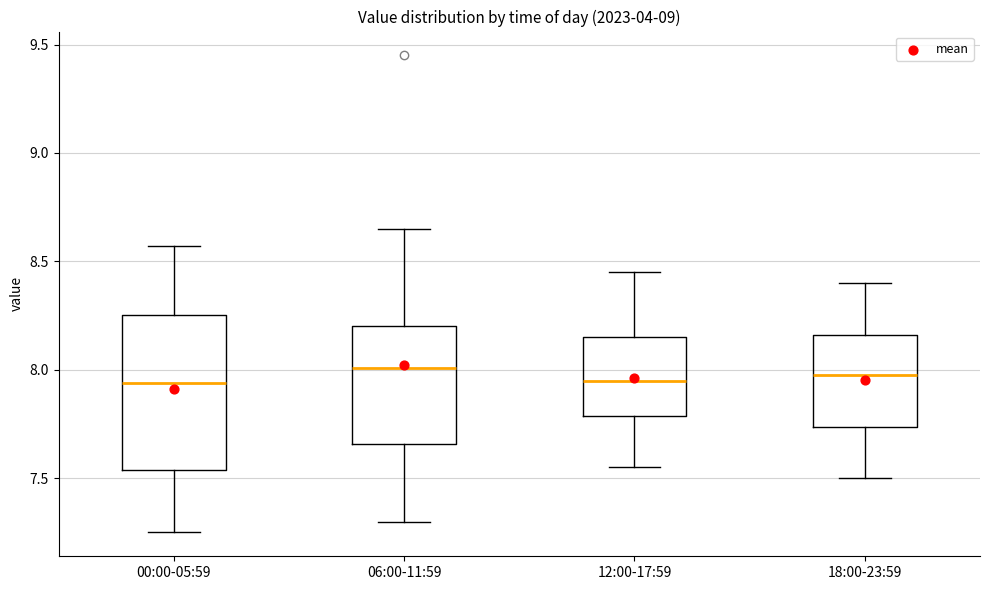

Reading left to right, transcribe this box plot: for each box, give where its median line is, the range the box spans, and where its two whiskers end, as read against the y-axis. The values are not printed on the chart, so give them approximately, as read against the axis.

00:00-05:59: median 7.95, box 7.55 to 8.25, whiskers 7.25 to 8.55
06:00-11:59: median 8.00, box 7.65 to 8.20, whiskers 7.30 to 8.65
12:00-17:59: median 7.95, box 7.80 to 8.15, whiskers 7.55 to 8.45
18:00-23:59: median 8.00, box 7.75 to 8.15, whiskers 7.50 to 8.40